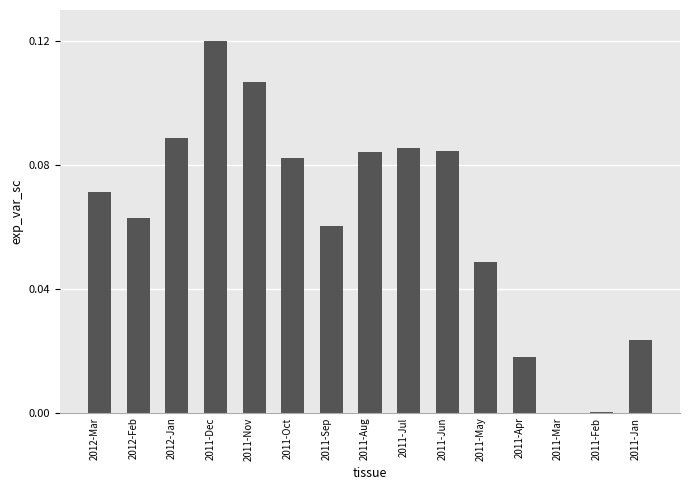

Are the bars horizontal?

No